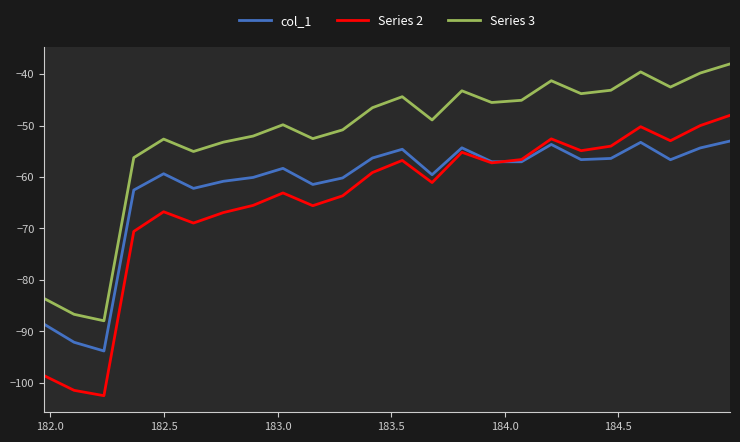

True or false: col_1 has more than 1 interior local peaks.

True